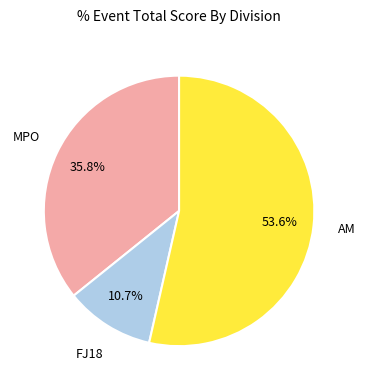

What is the smallest slice in the pie chart?

FJ18